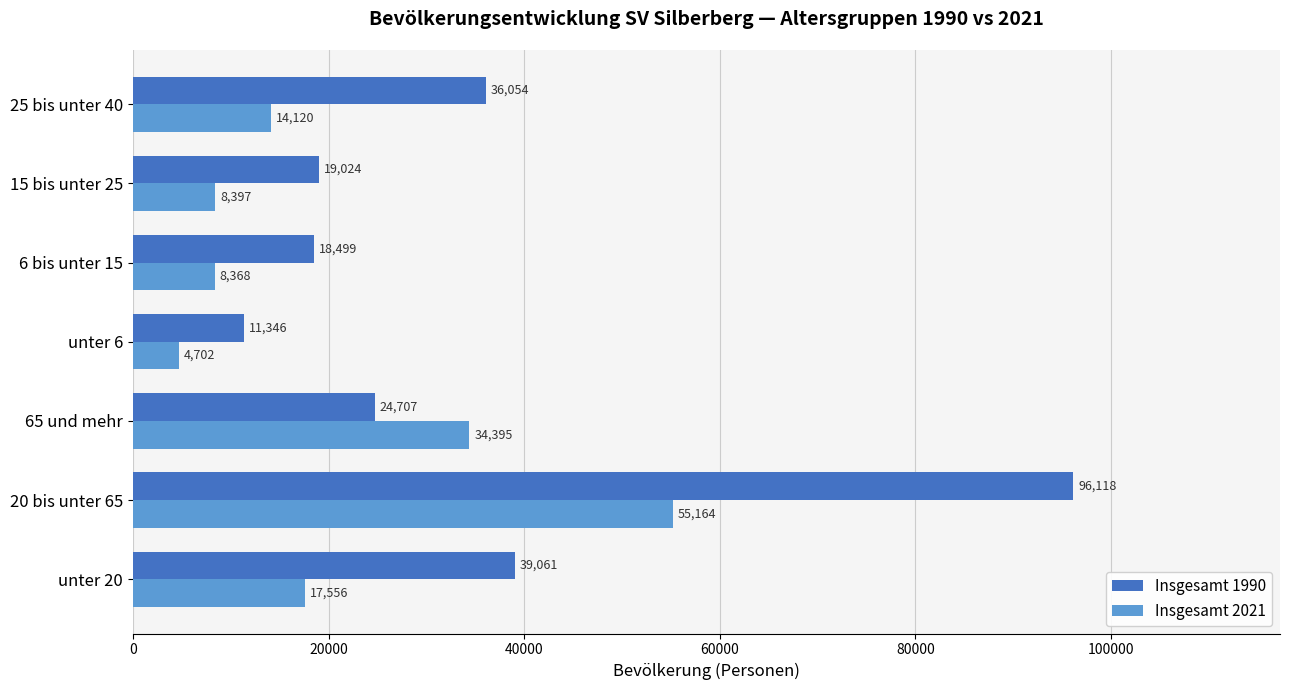

What is the spread (max minus min) of values at 15 bis unter 25?

10627